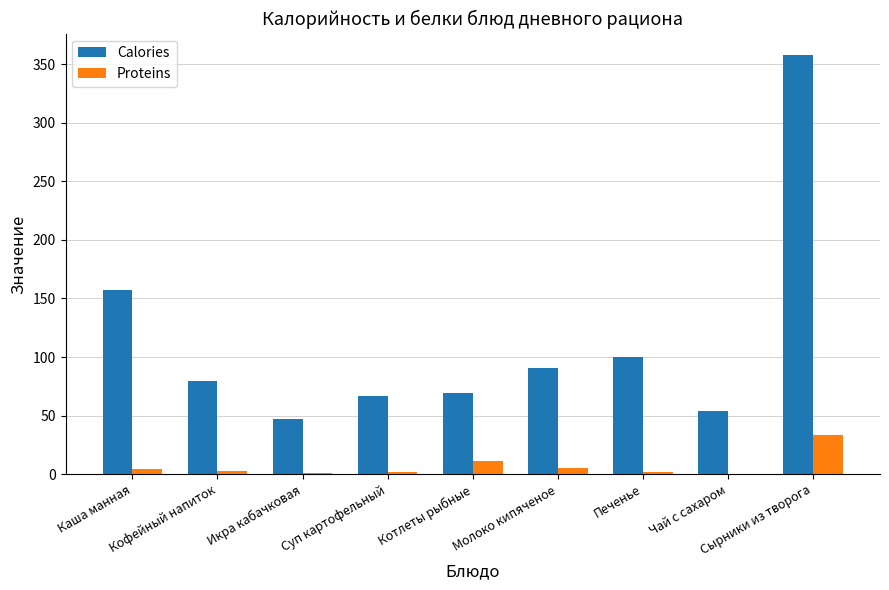

What are all the series names shown in the legend?

Calories, Proteins